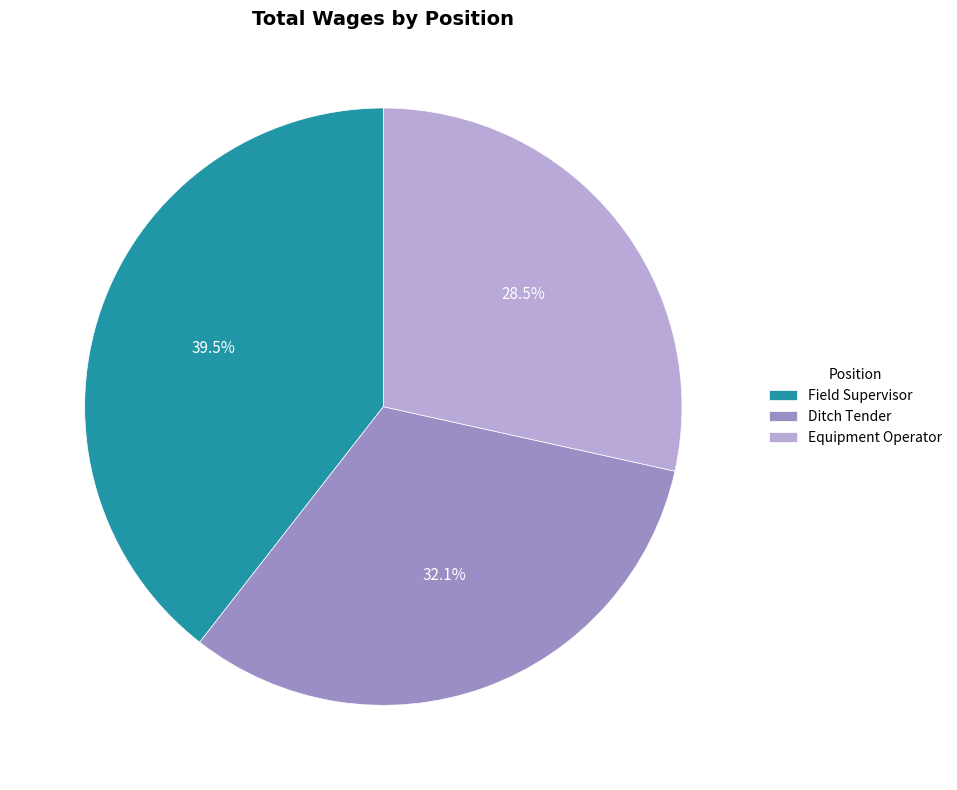

Does any single category account for the majority?

No